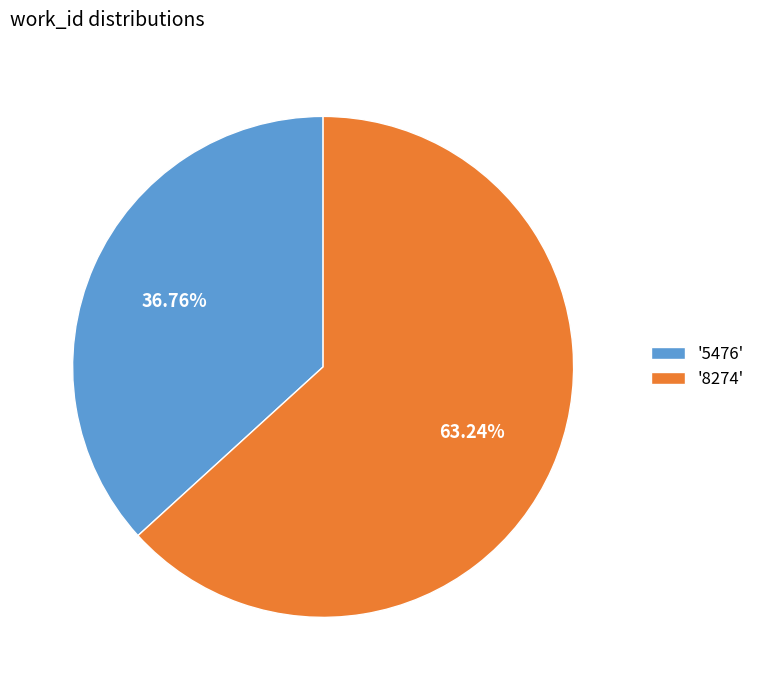

Does any single category account for the majority?

Yes